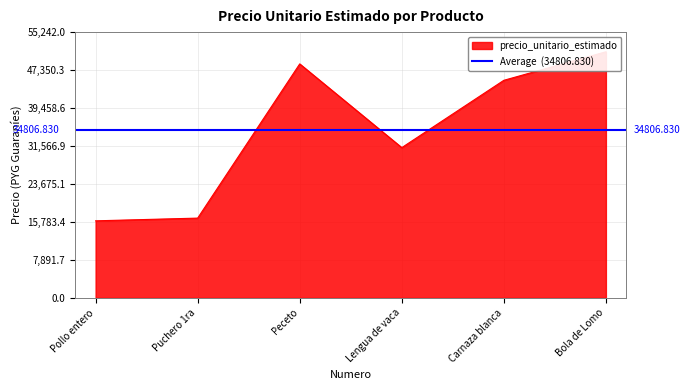

What is the ratio of the value at Lengua de vaca to the value at Bola de Lomo?

0.6